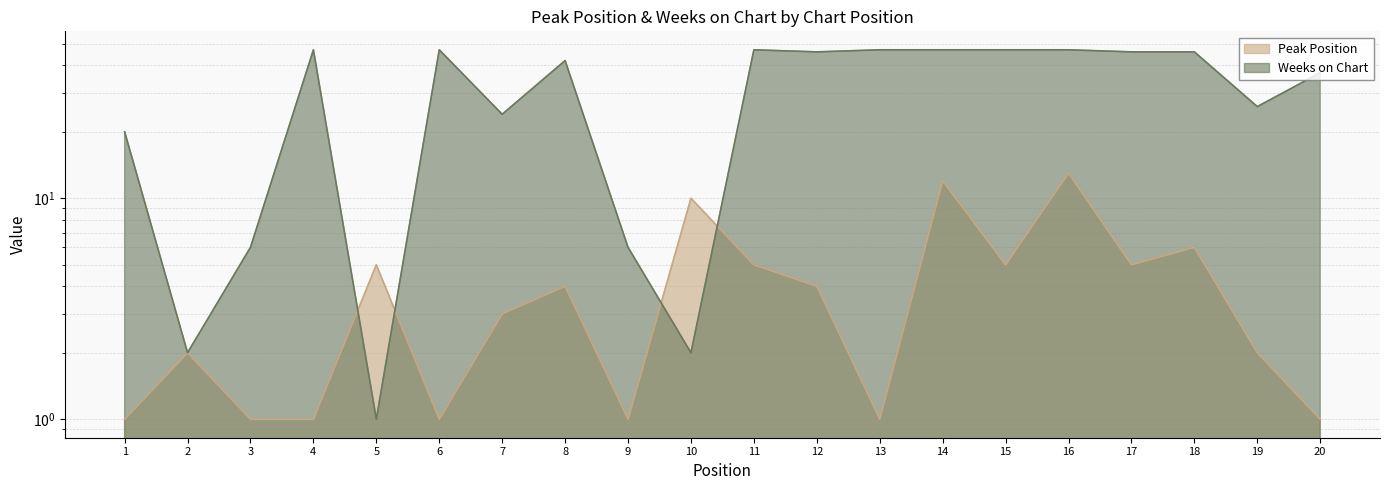

What is the difference between the Peak Position values at 20 and 18?

5